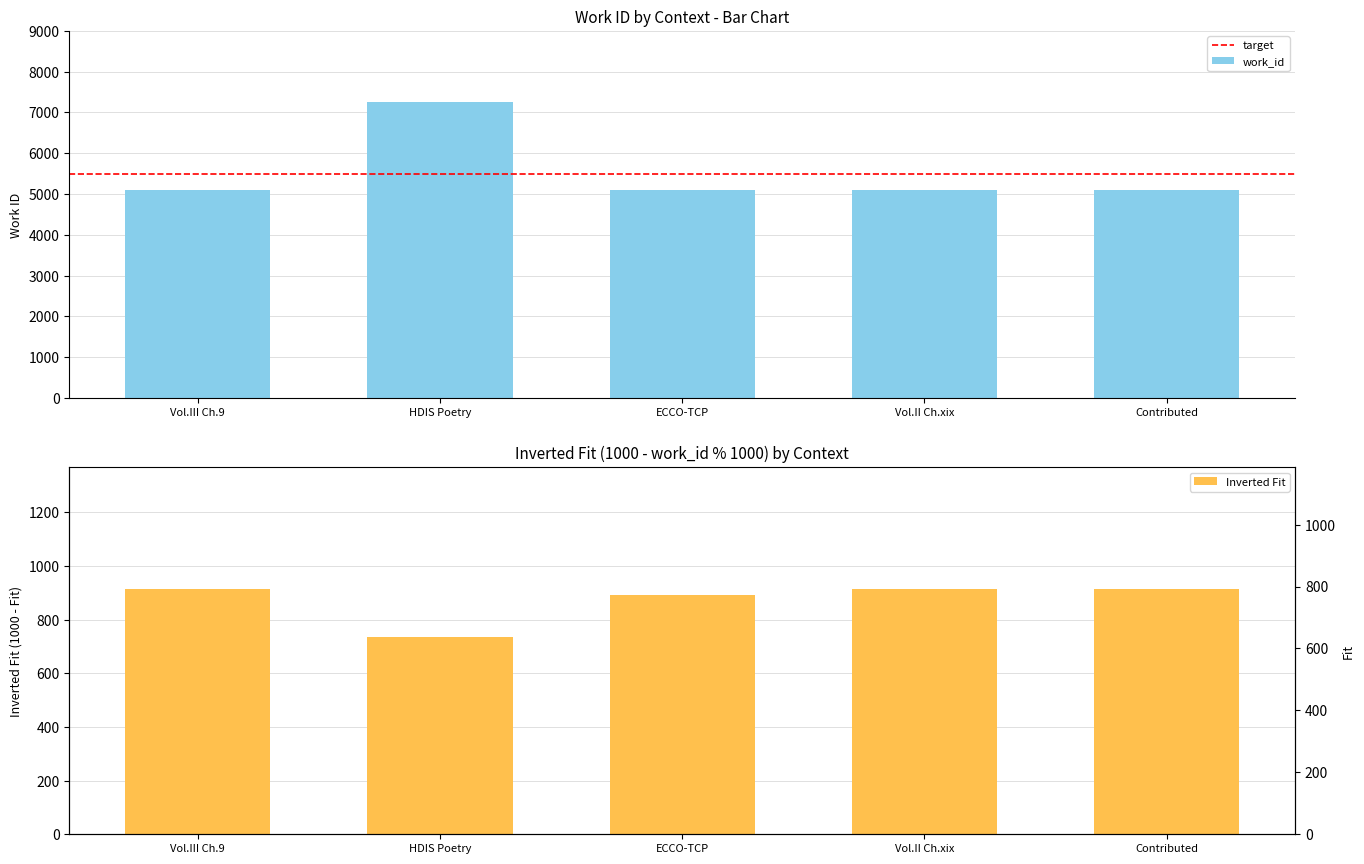

Does the chart contain any negative values?

No